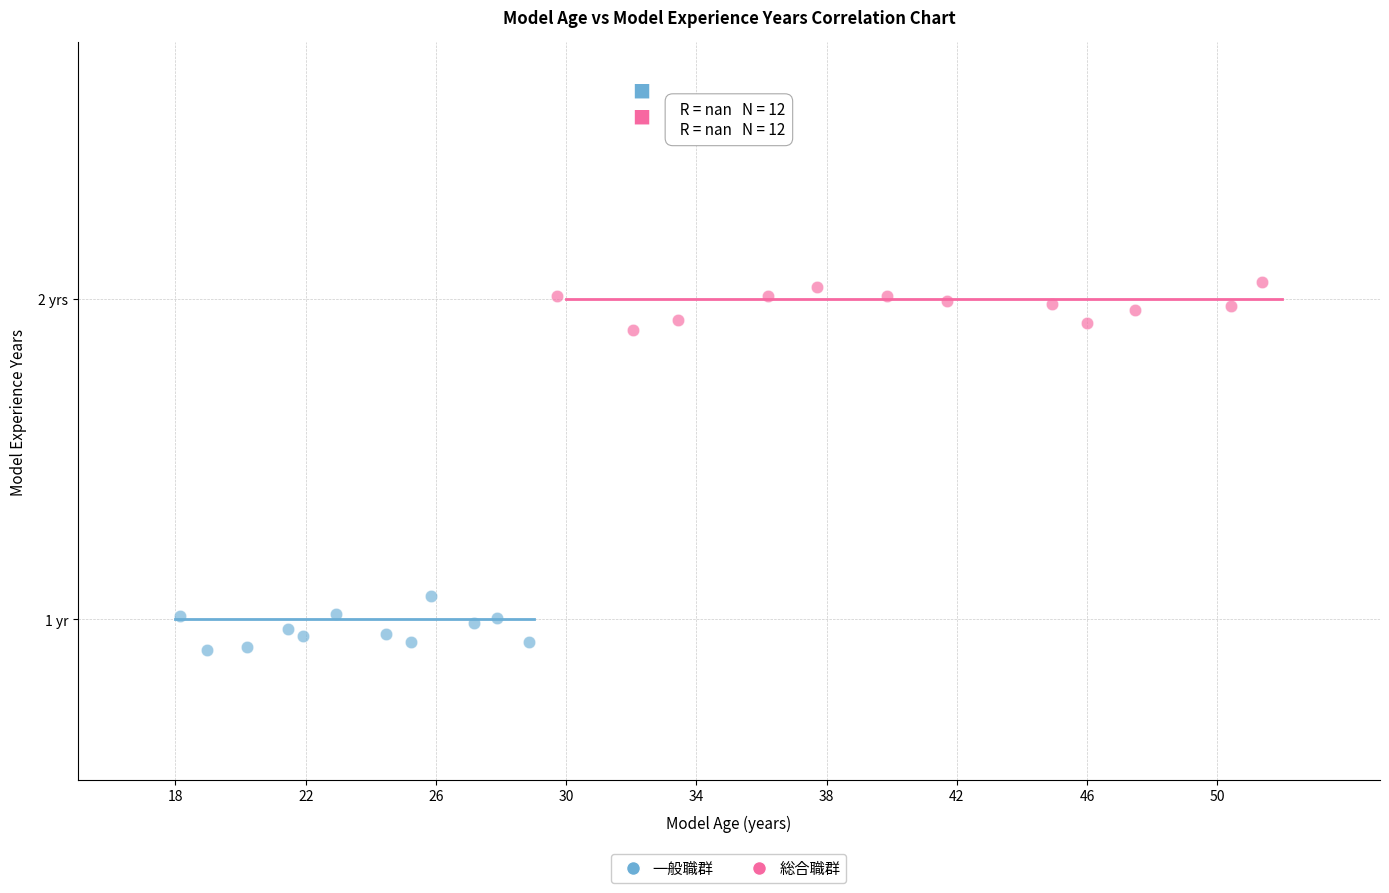

Which series contains the highest Y value?

総合職群